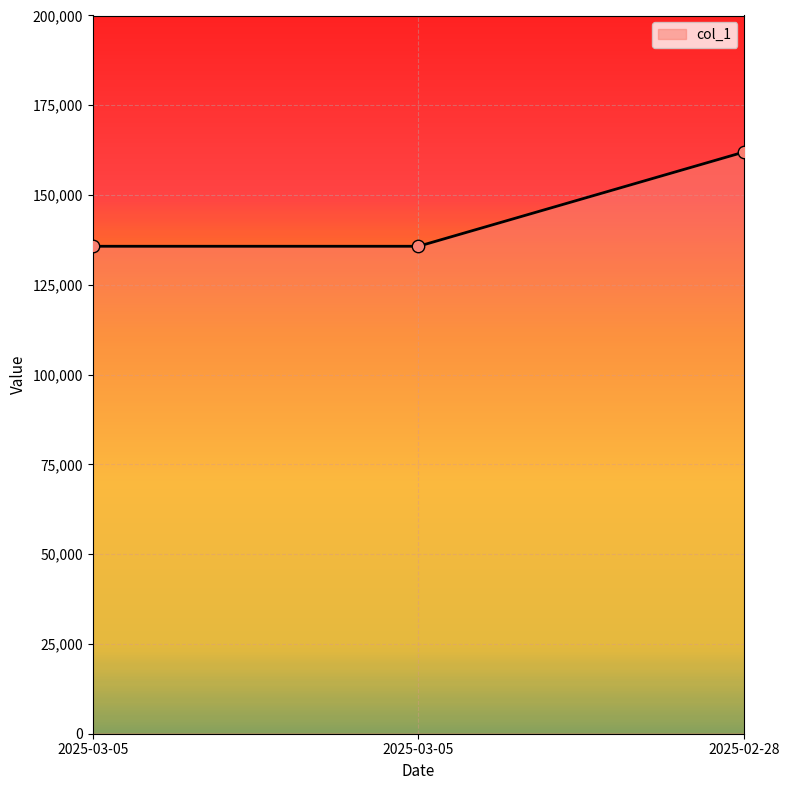

What is the ratio of the value at 2025-03-05 to the value at 2025-02-28?

0.8